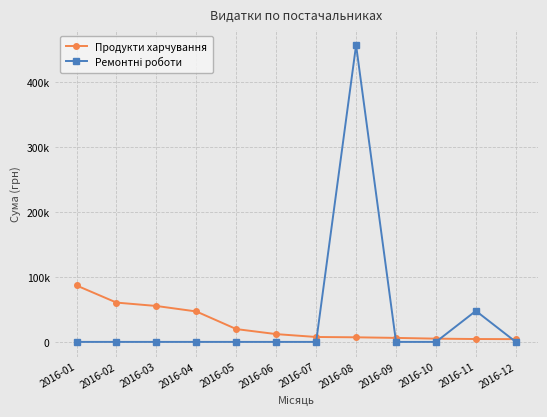

Is this an area chart (filled region under the line)?

No